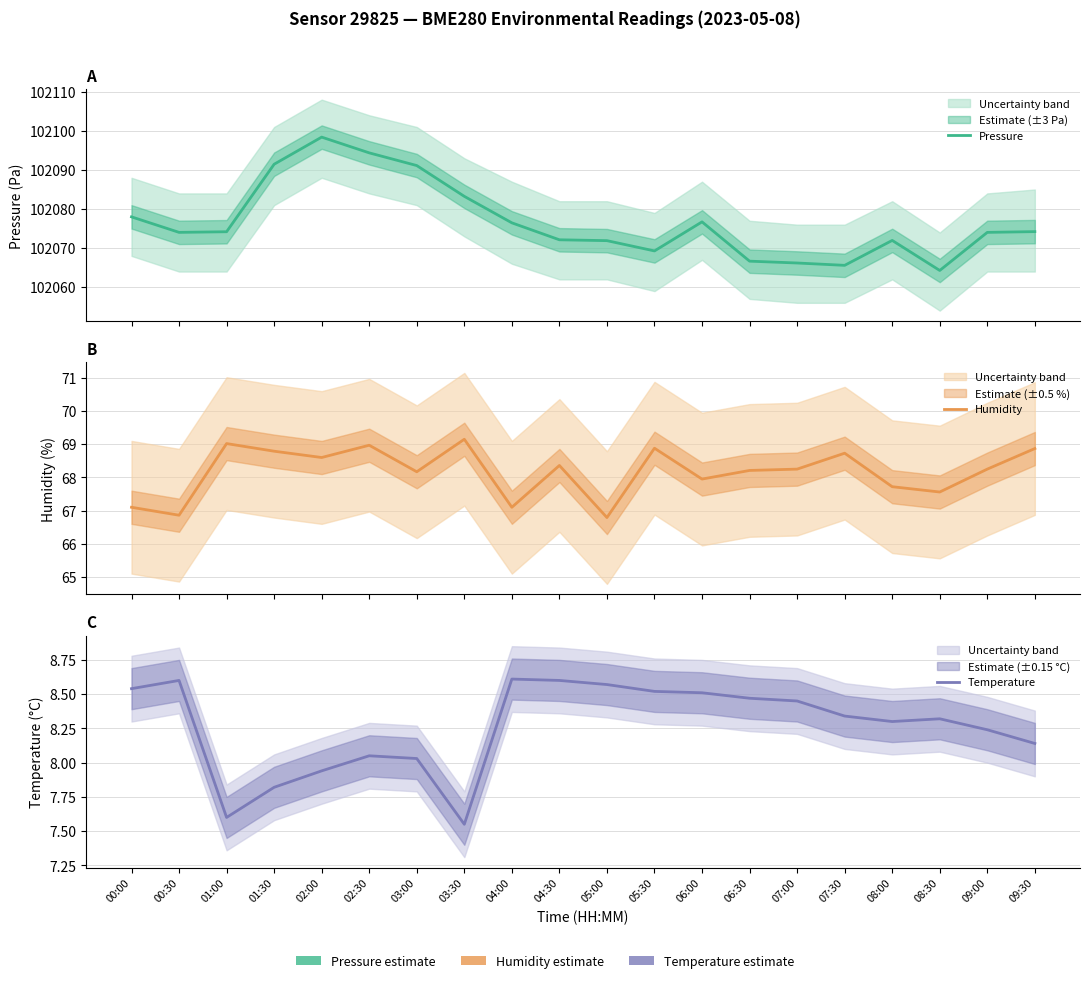

Rank the series at 02:00 from lowest to highest value.

Temperature, Humidity, Pressure